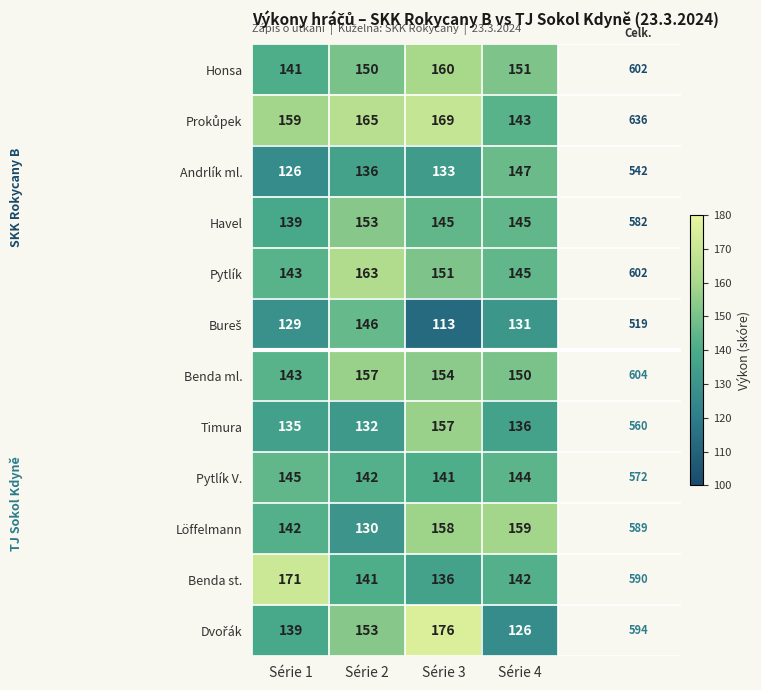

How many Pytlík values are between 145 and 163?

3